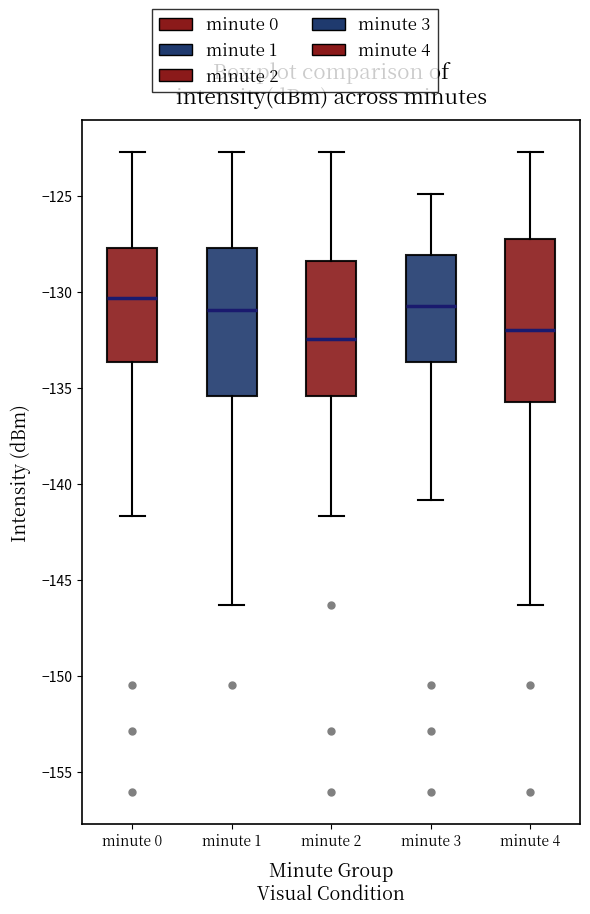

Reading left to right, transcribe this box plot: for each box, give where its median line is, the range the box spans, and where its two whiskers end, as read against the y-axis. The values are not printed on the chart, so give them approximately, as read against the axis.

minute 0: median -130.5, box -133.5 to -128.0, whiskers -141.5 to -122.5
minute 1: median -131.0, box -135.5 to -128.0, whiskers -146.5 to -122.5
minute 2: median -132.5, box -135.5 to -128.5, whiskers -141.5 to -122.5
minute 3: median -130.5, box -133.5 to -128.0, whiskers -141.0 to -125.0
minute 4: median -132.0, box -136.0 to -127.0, whiskers -146.5 to -122.5